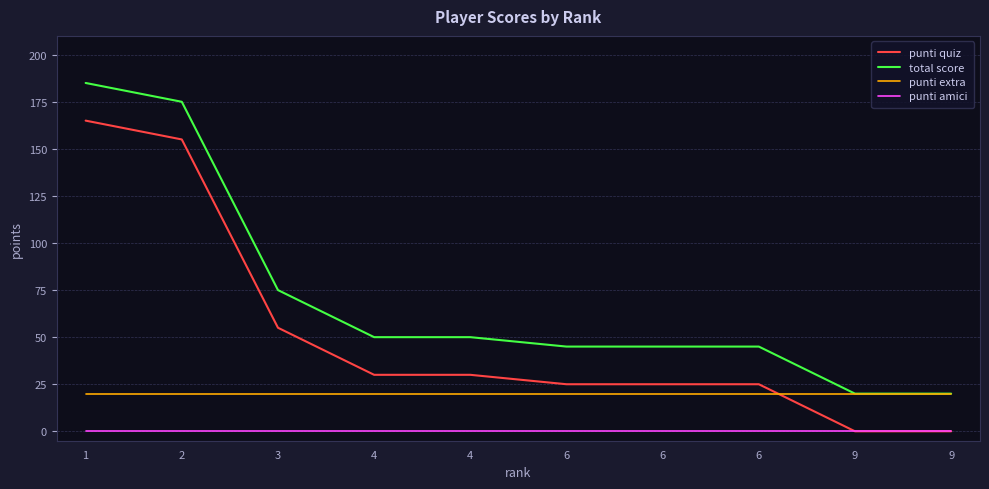

Count the number of categories in the chart.

10